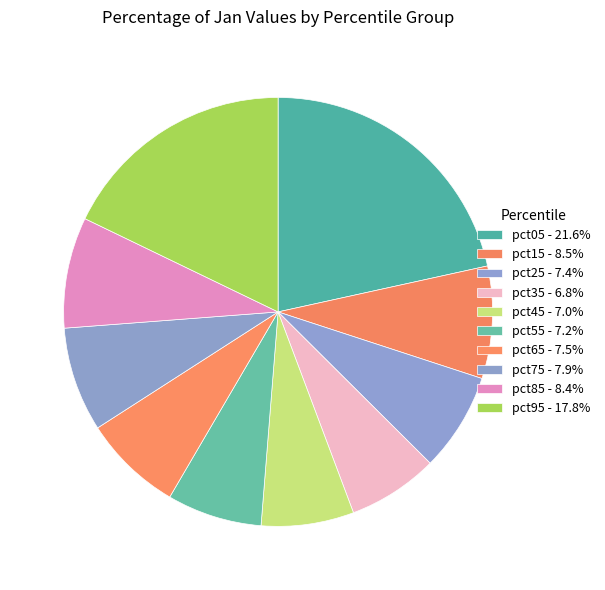

Is there any slice that represents more than half of the pie?

No